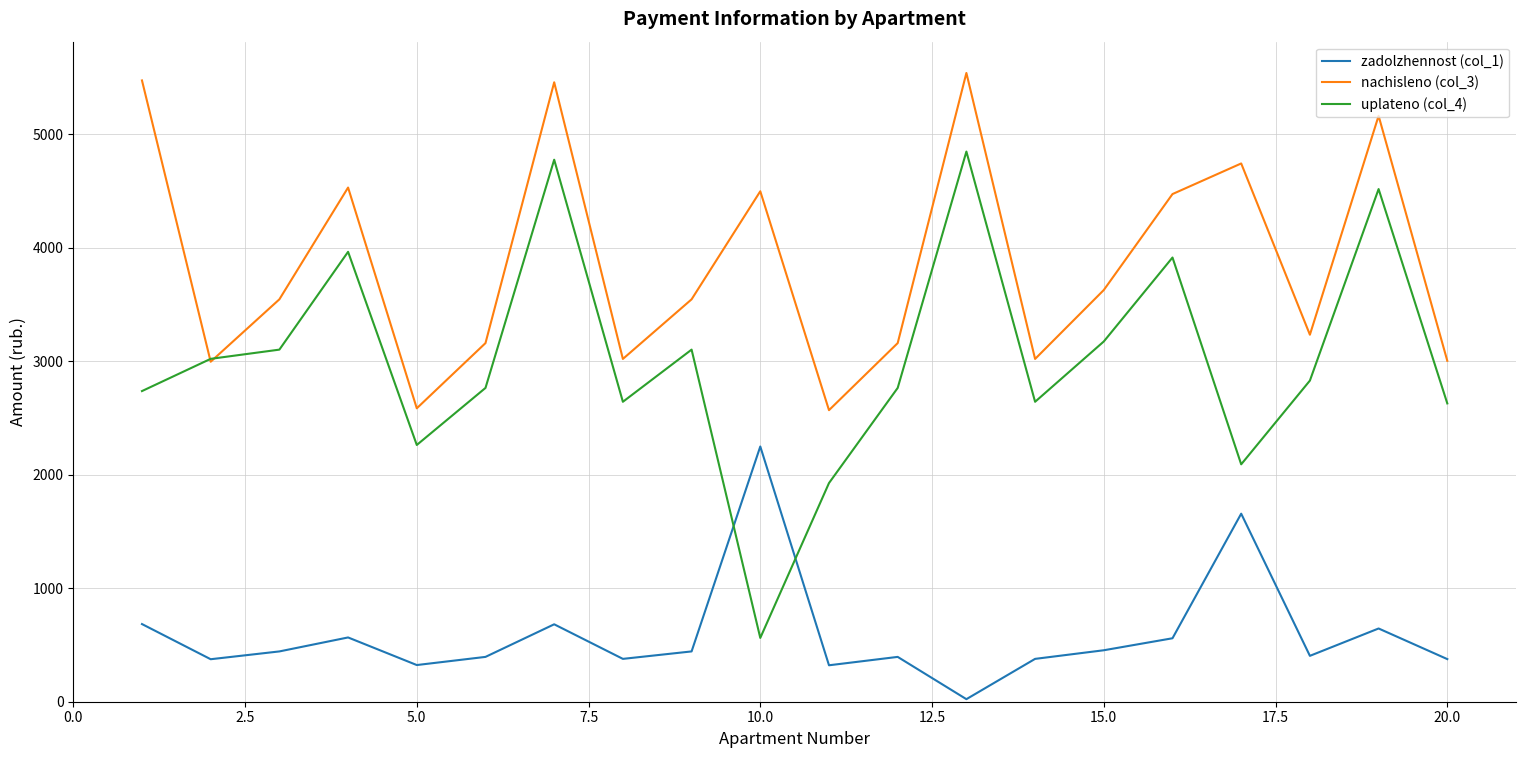

Which series has the largest total across all categories?

nachisleno (col_3)